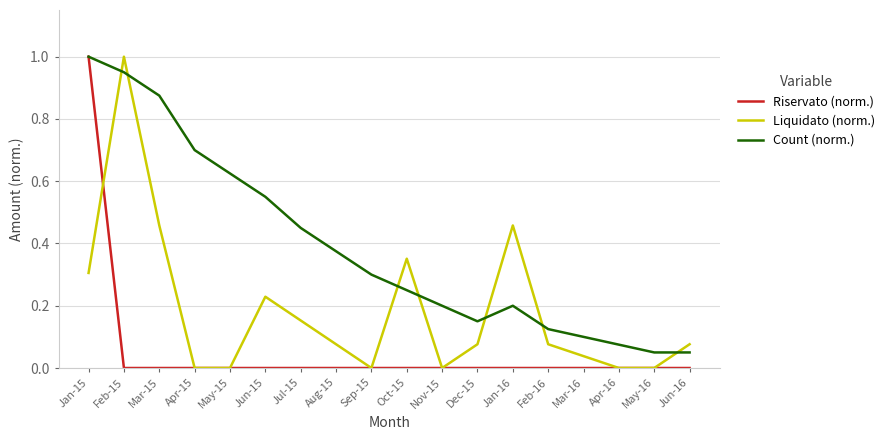

Which series has the largest total across all categories?

Count (norm.)